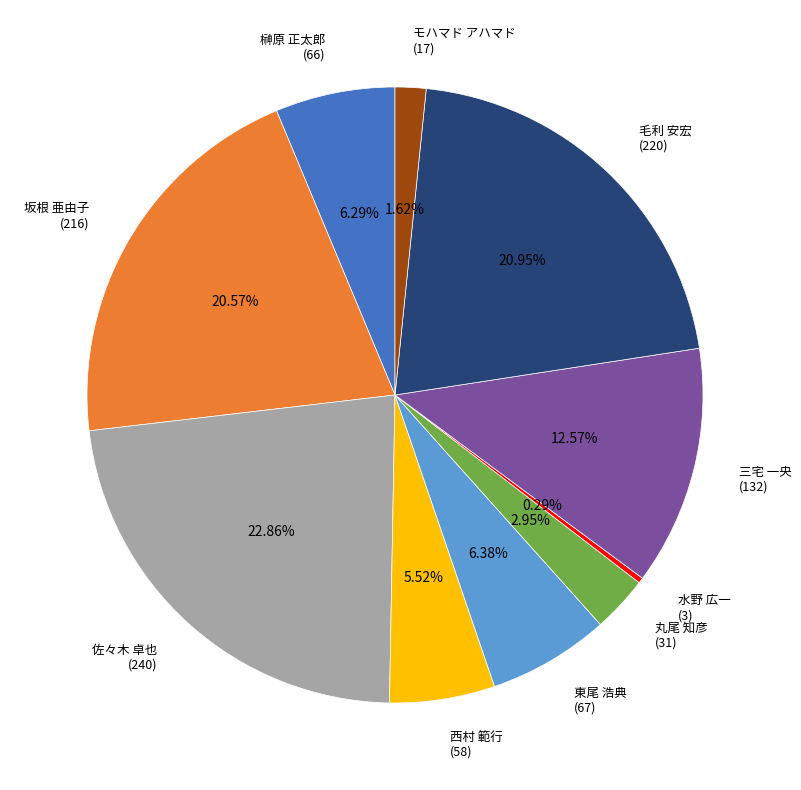

Combined, do モハマド アハマド (17) and 佐々木 卓也 (240) account for over 50%?

No